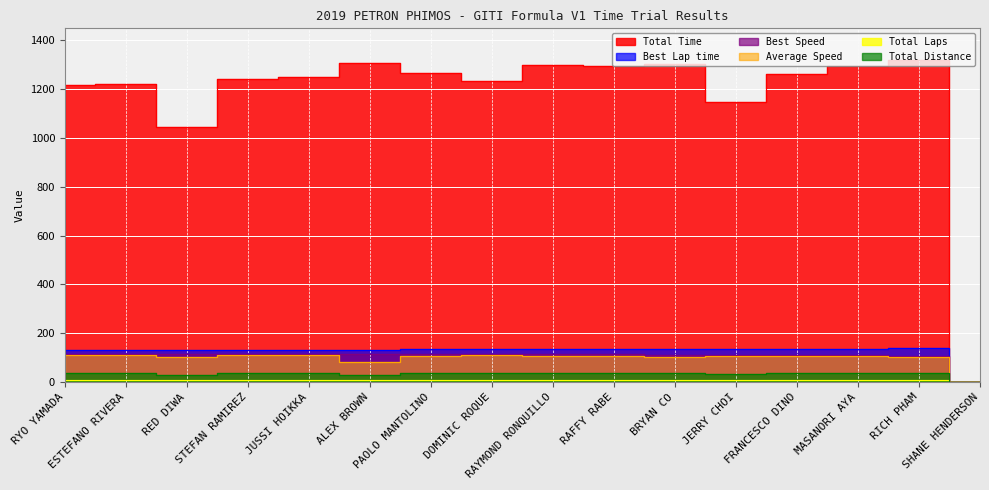

Between JERRY CHOI and MASANORI AYA, which series saw the biggest shift?

Total Time